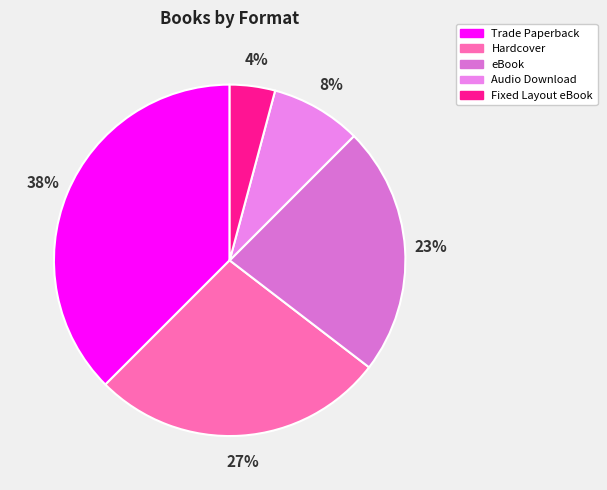

Rank the categories by value from highest to lowest.

Trade Paperback, Hardcover, eBook, Audio Download, Fixed Layout eBook